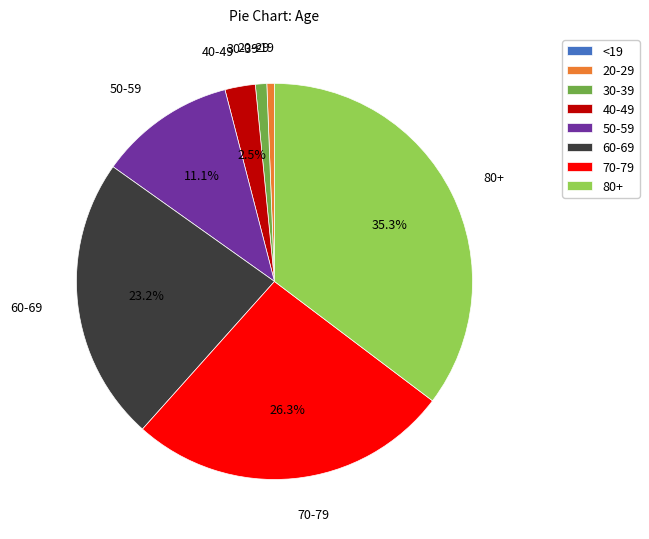

Does 80+ represent more than half of the total?

No